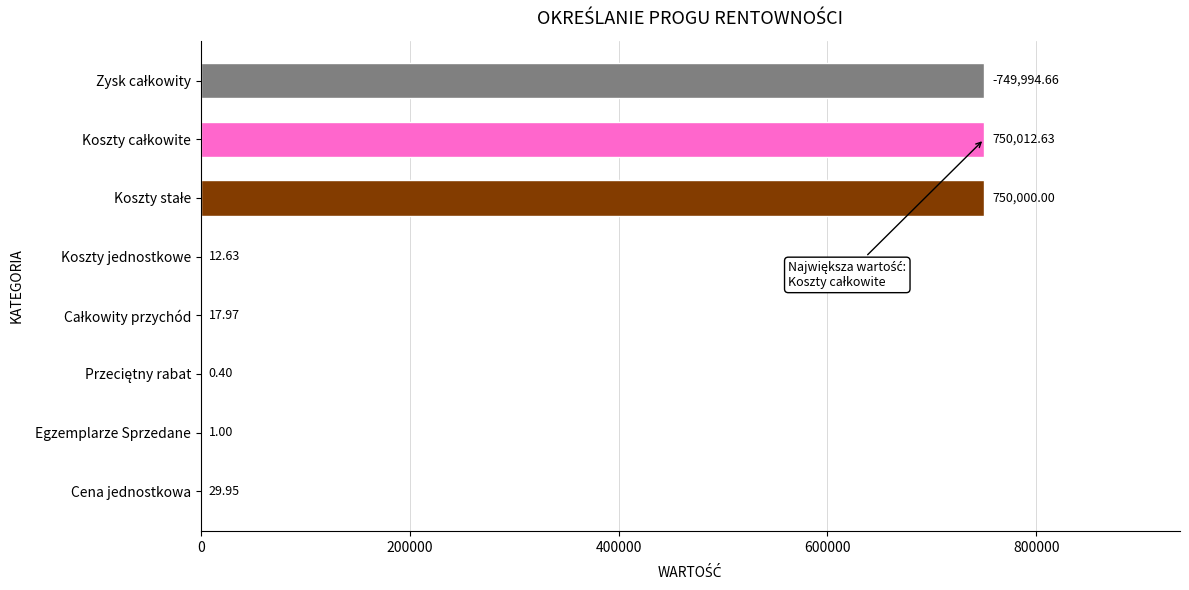

What is the sum of all values?

2250069.2